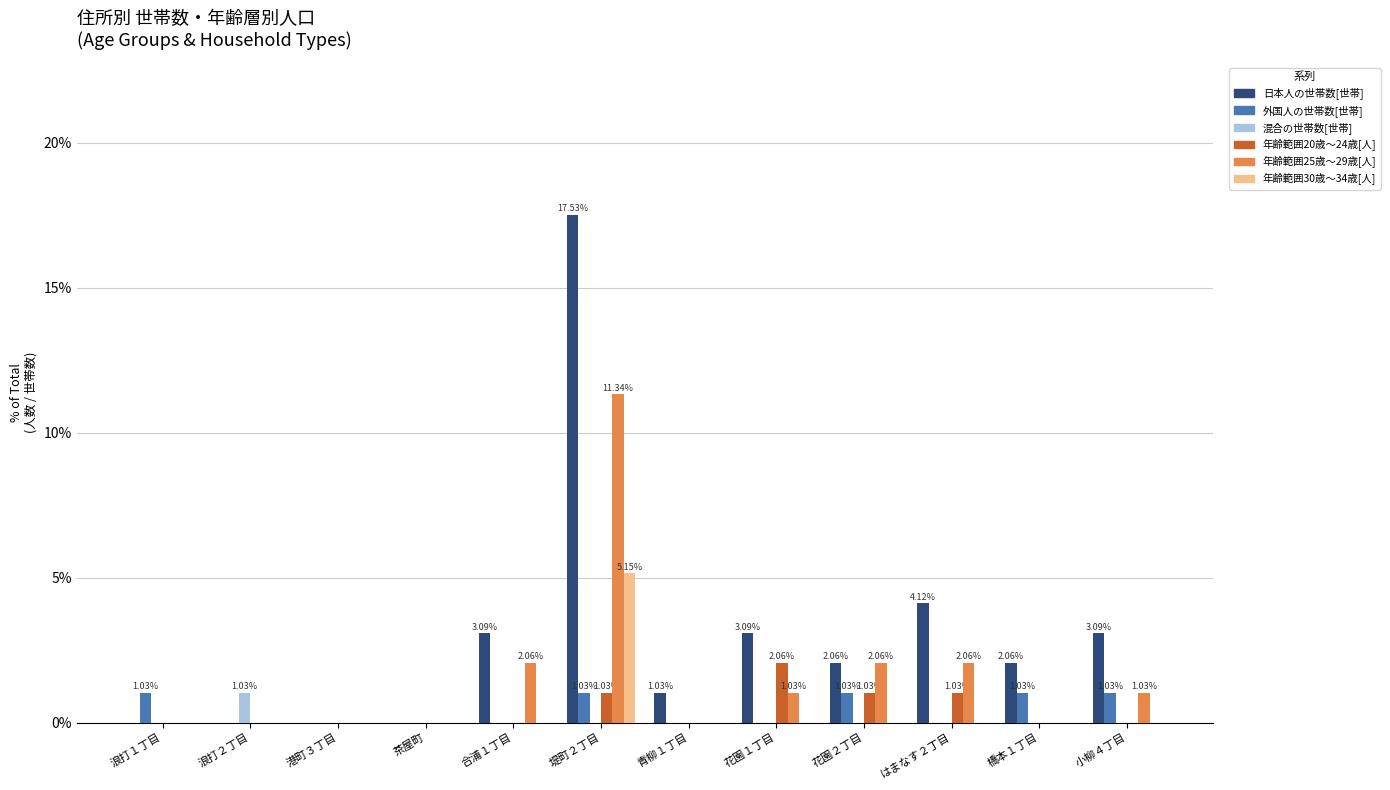

Is it true that 年齢範囲25歳～29歳[人] equals 6.4 at 堤町２丁目?

False